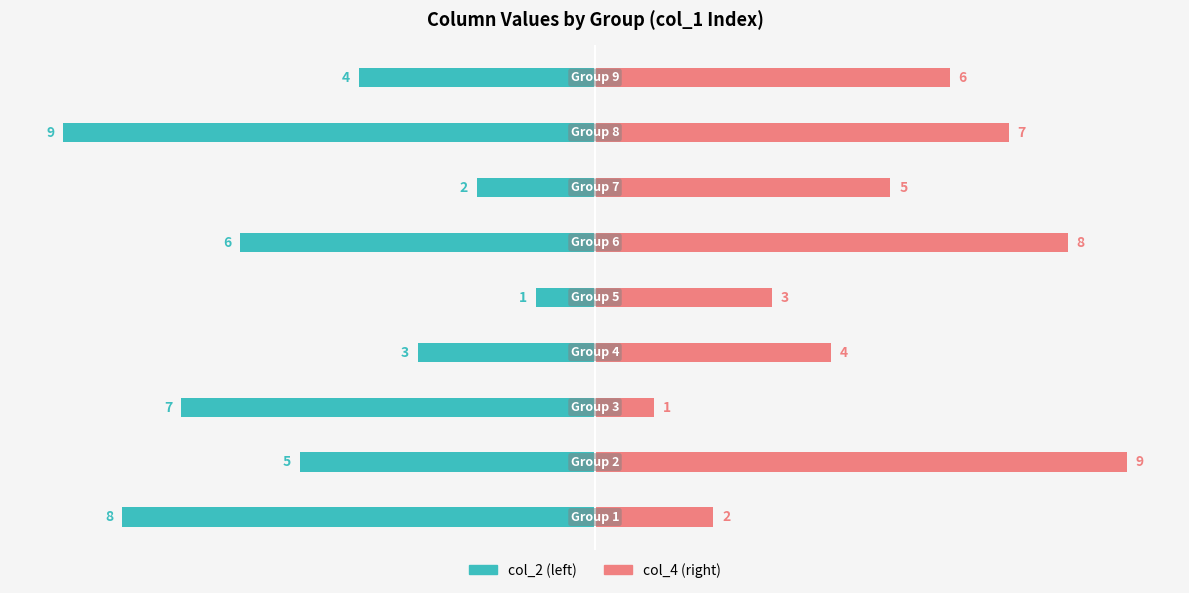

Between 0 and 8, which is larger?

8